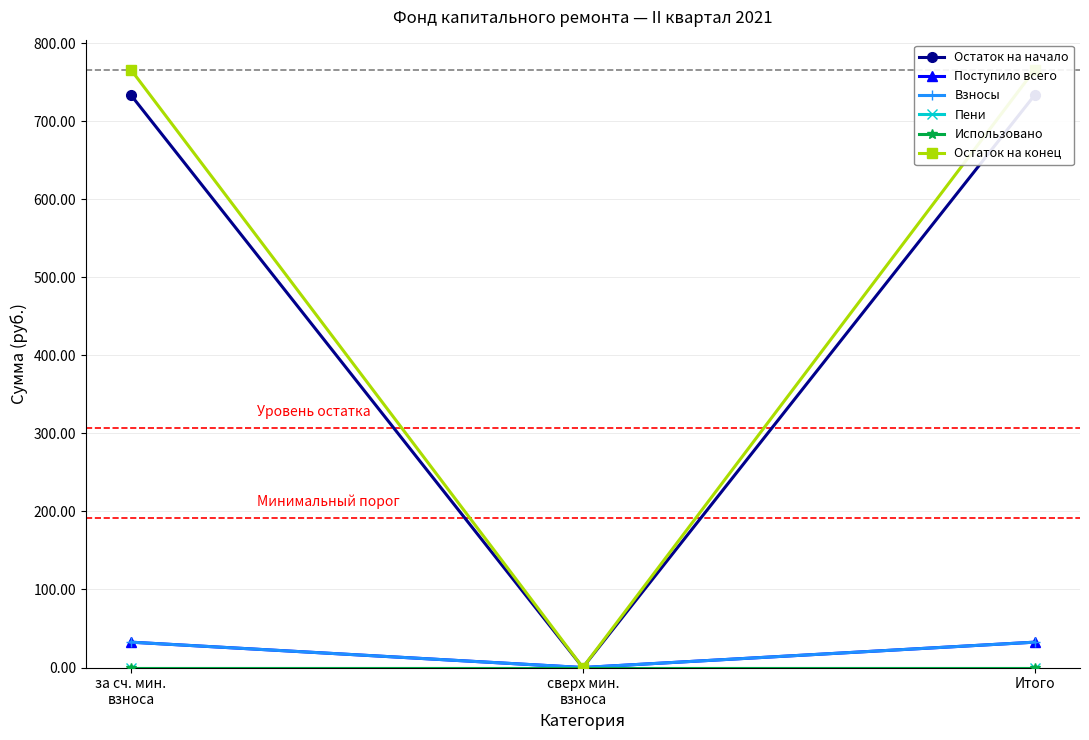

Does the chart display data point markers on the line(s)?

Yes